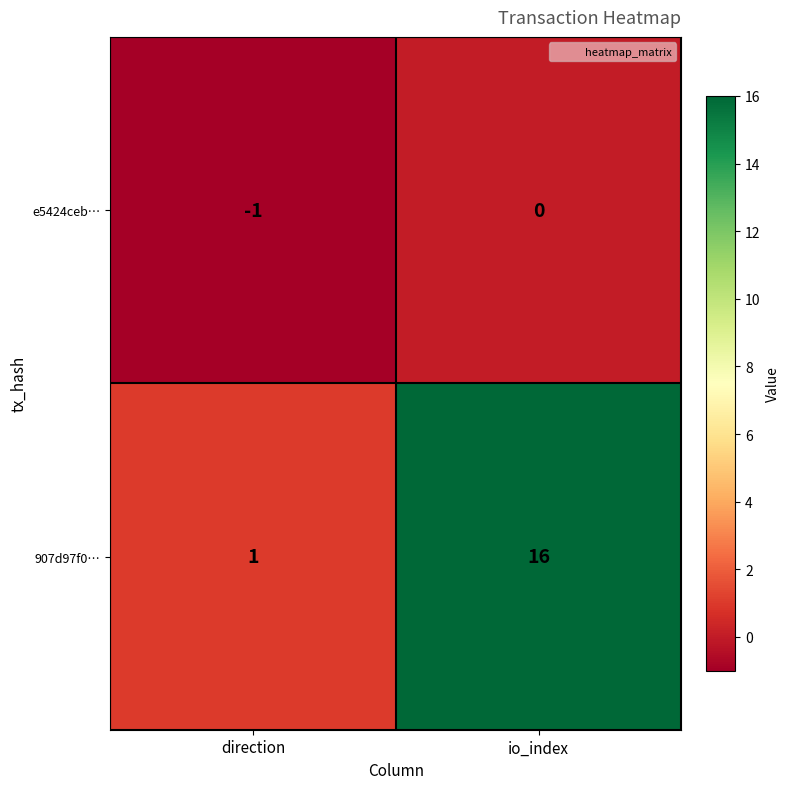

What is the sum of the 907d97f0… values at direction and io_index?

17